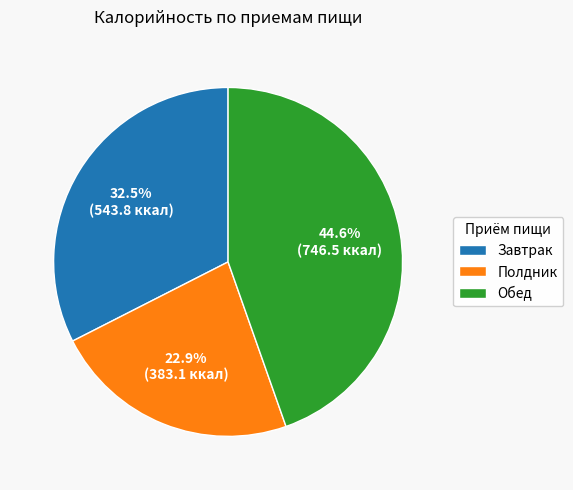

Is there any slice that represents more than half of the pie?

No